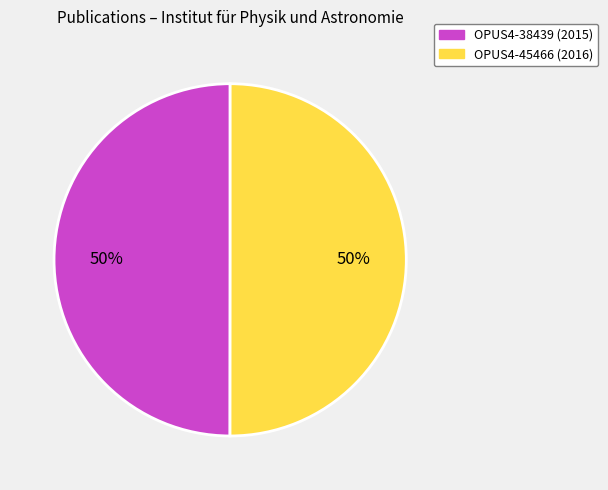

What is the ratio of the value at OPUS4-45466 to the value at OPUS4-38439?

1.0